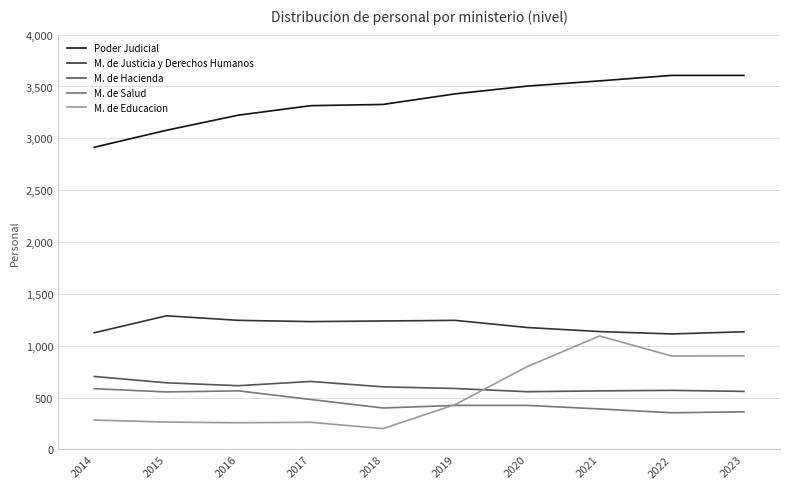

The value of Poder Judicial at 2016 is 5567. True or false?

False